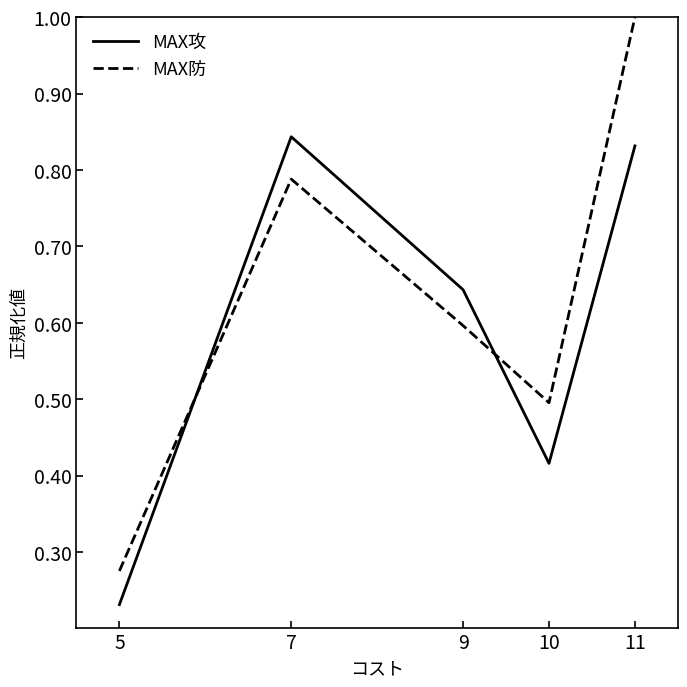

Count the number of data series in this chart.

2